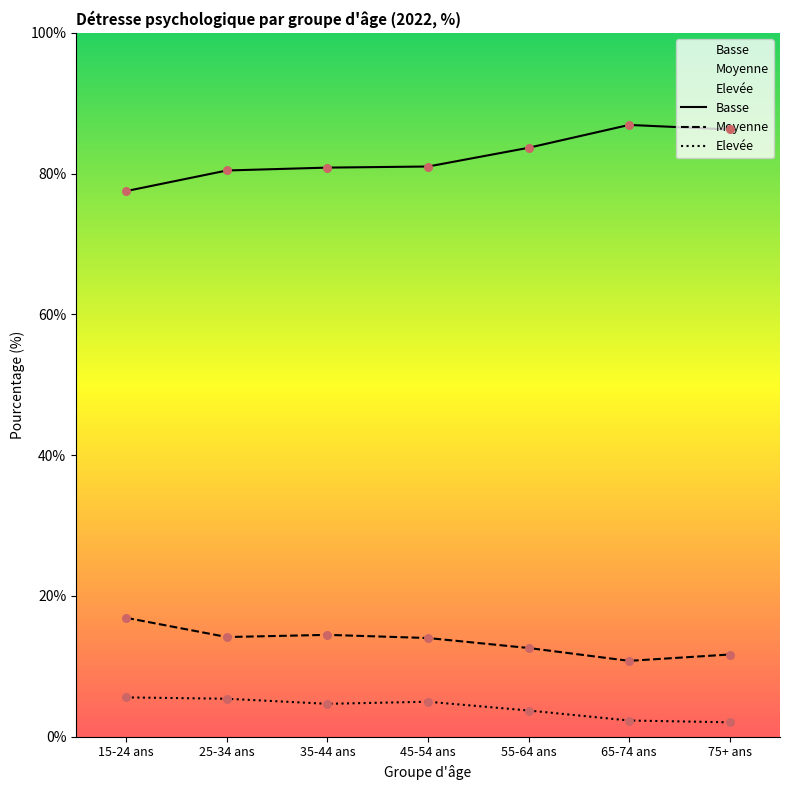

Is the value of Elevée at 45-54 ans greater than the value of Basse at 65-74 ans?

No